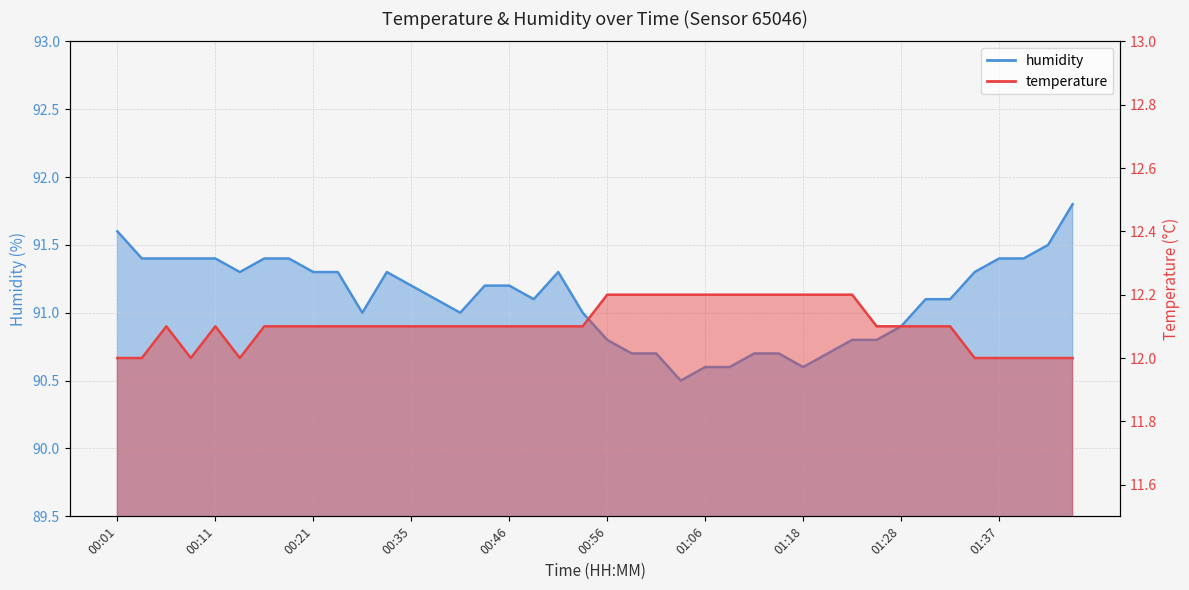

At which label is temperature closest to 12?

00:01